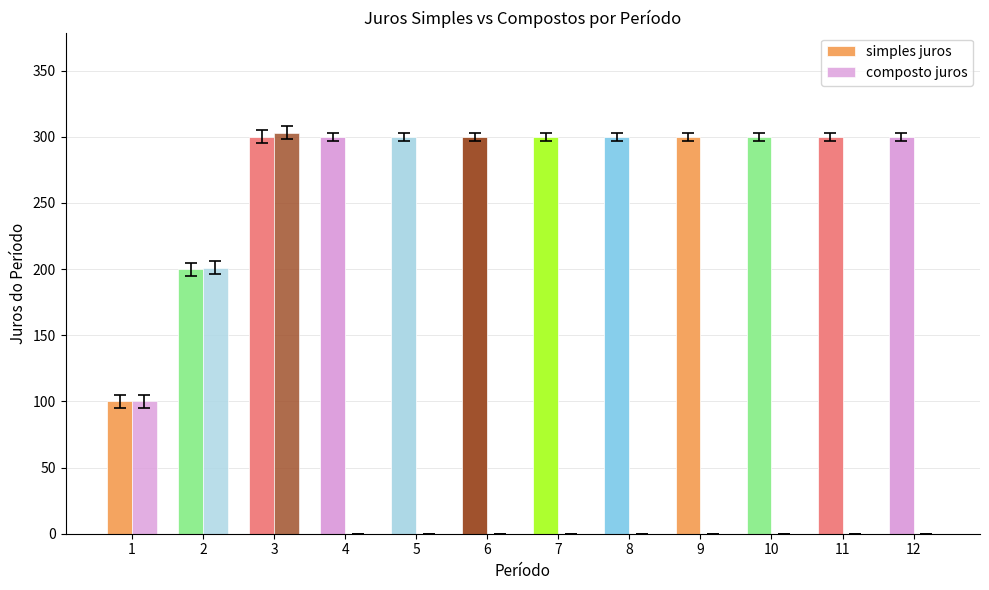

What is the value of the composto juros bar at the 2nd from the left?

201.0